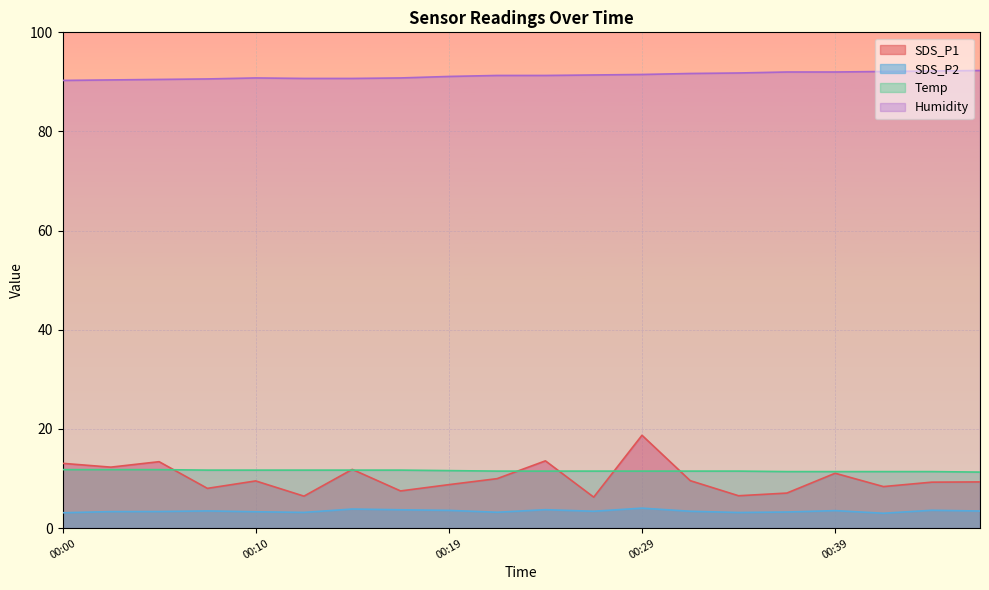

Is the value of Temp at 00:02 greater than the value of SDS_P1 at 00:32?

Yes